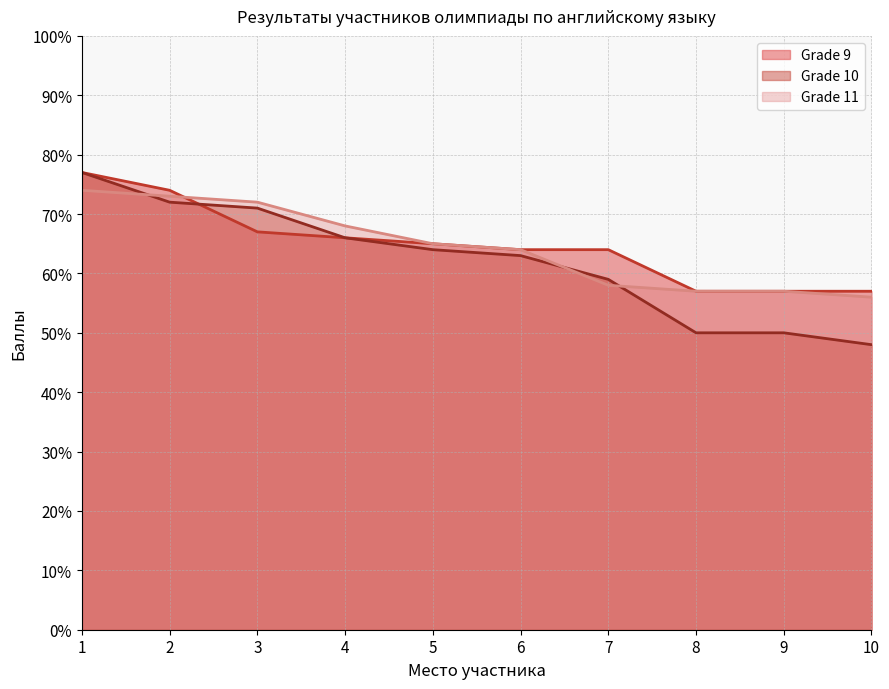

Which series changed the most between 3 and 8?

Grade 10